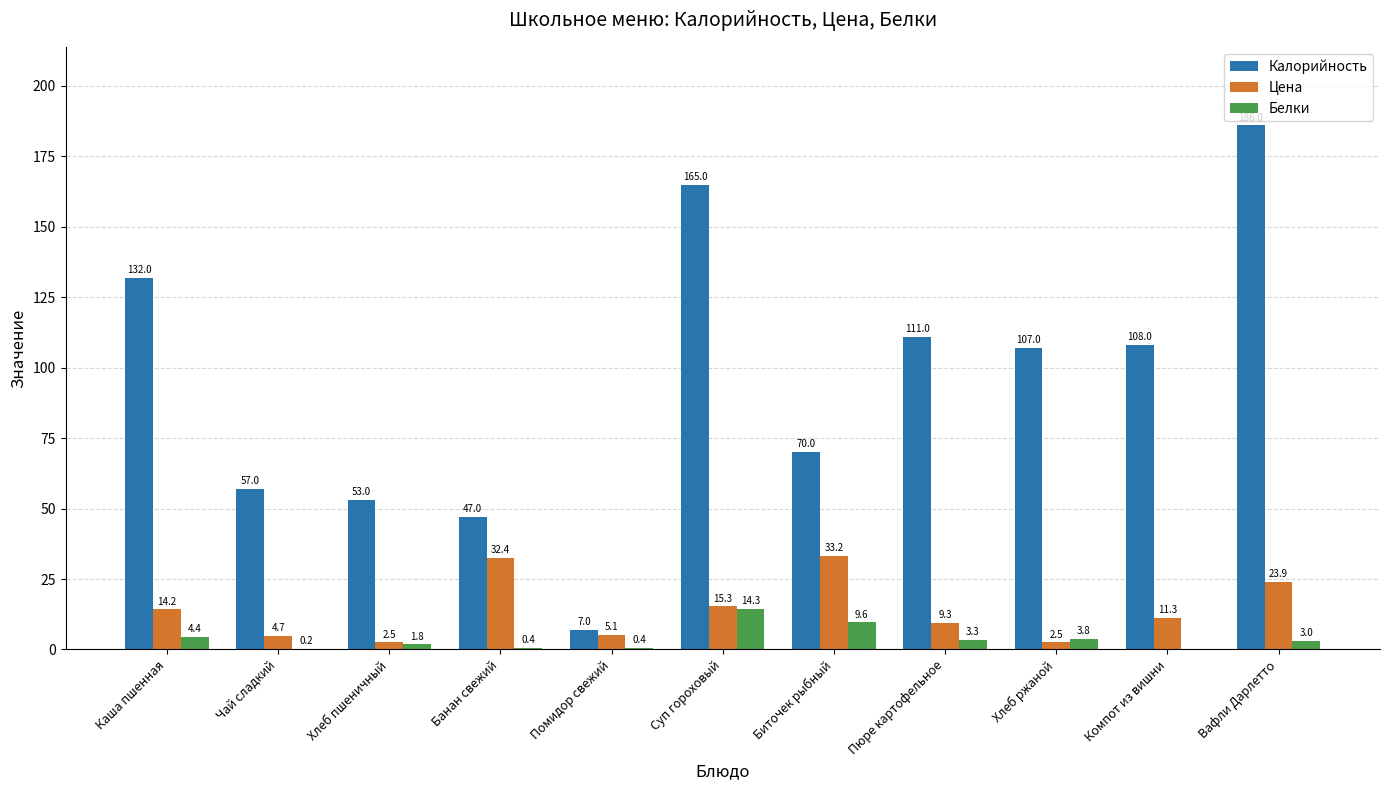

Where is Белки nearest to the value 7?

Каша пшенная